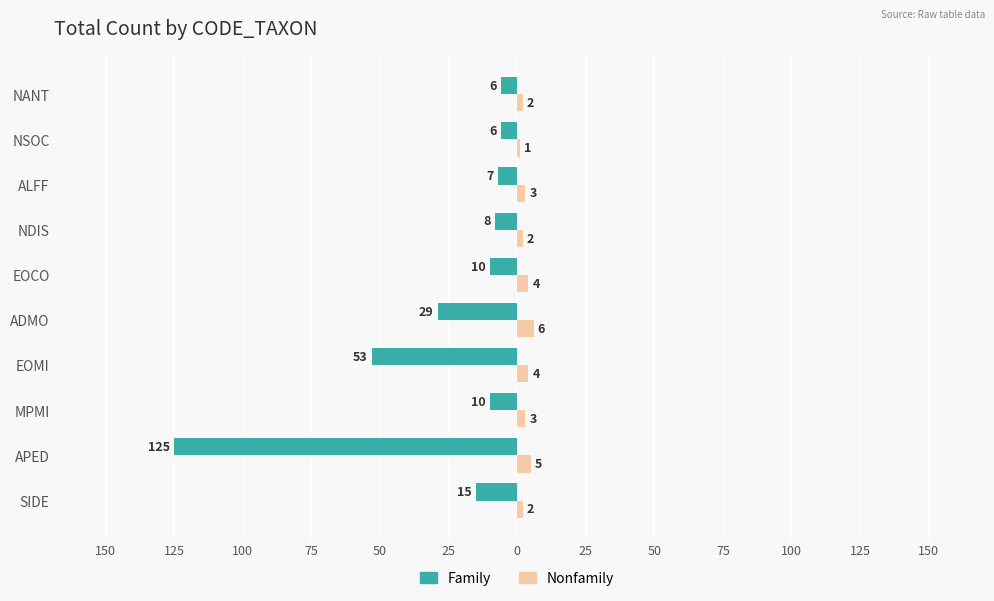

What is the difference between the maximum and minimum values in the Family series?

119